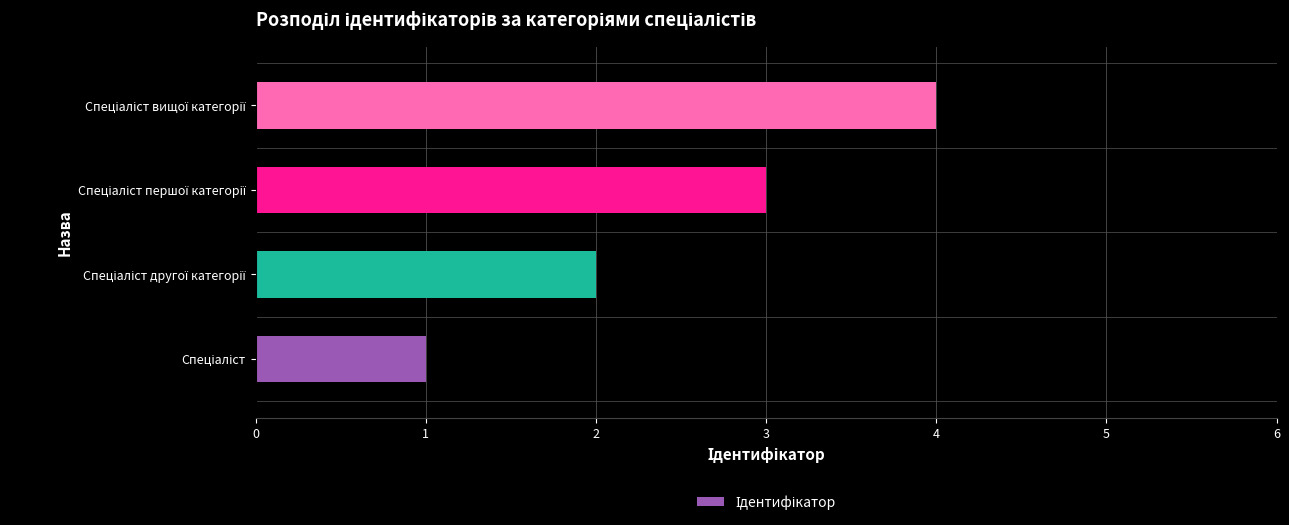

What is the difference between the maximum and minimum values?

3